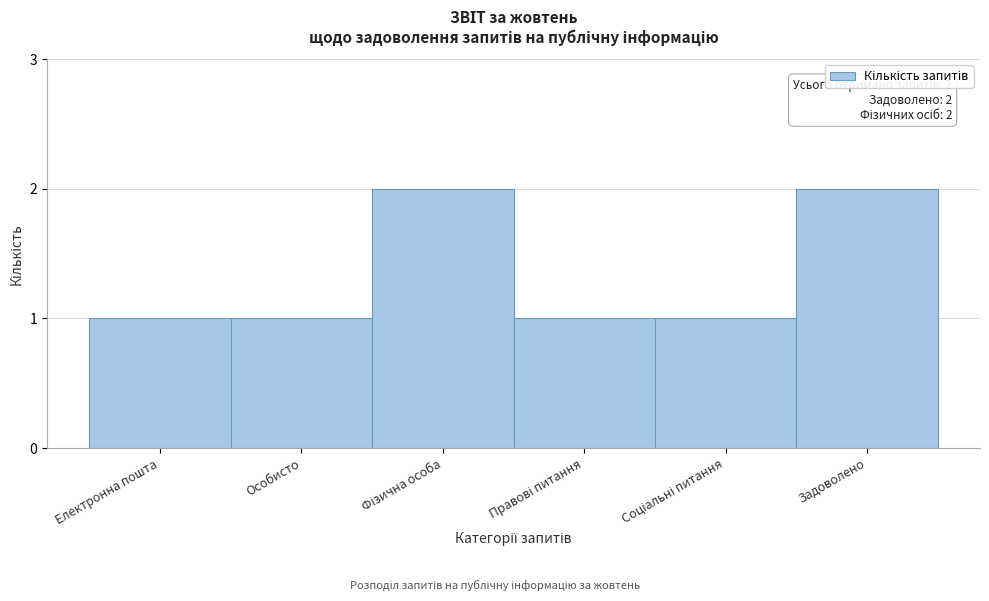

Reading left to right, what are all the values shown in this chart?

1	1	2	1	1	2